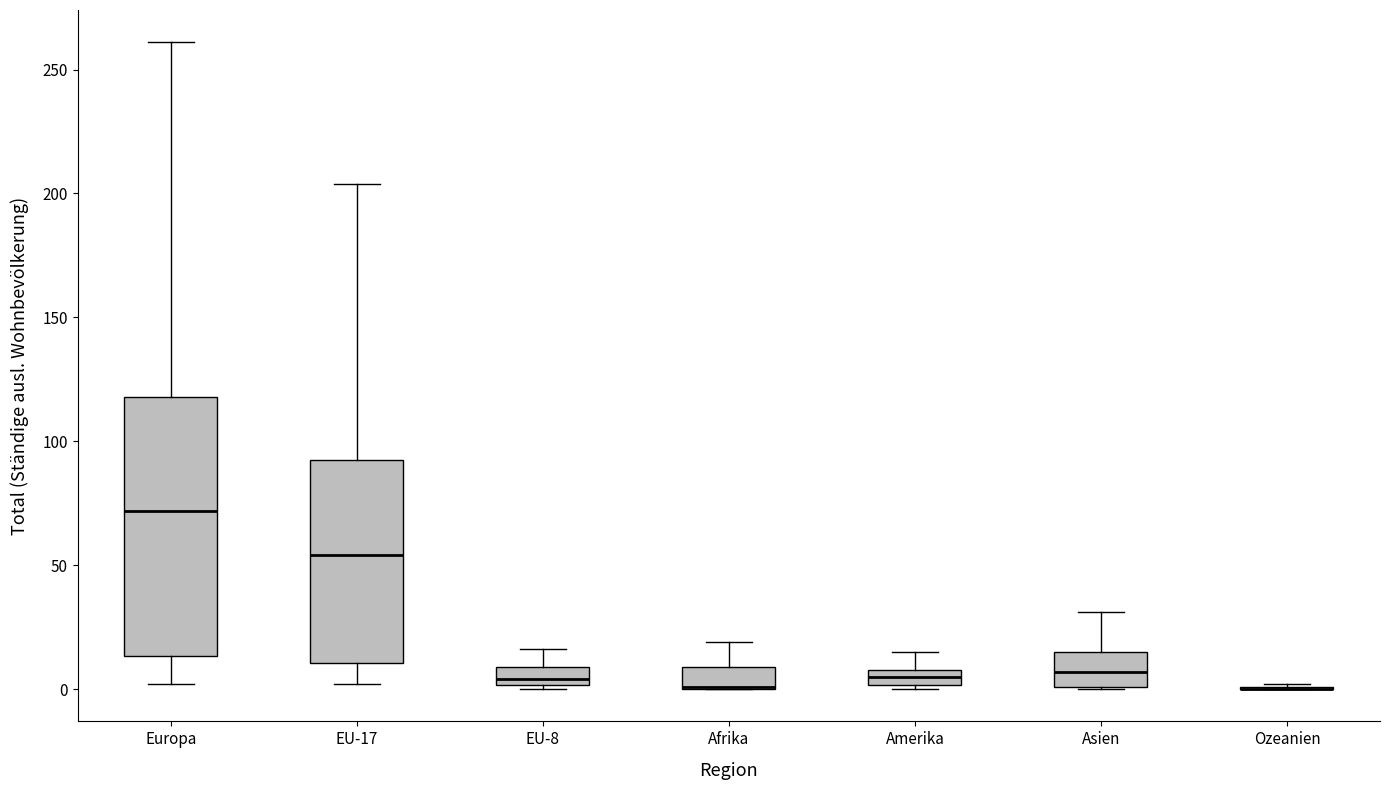

Where is the upper edge of the box for Europa on the y-axis? The values are not printed on the chart, so give them approximately, as read against the axis.

120